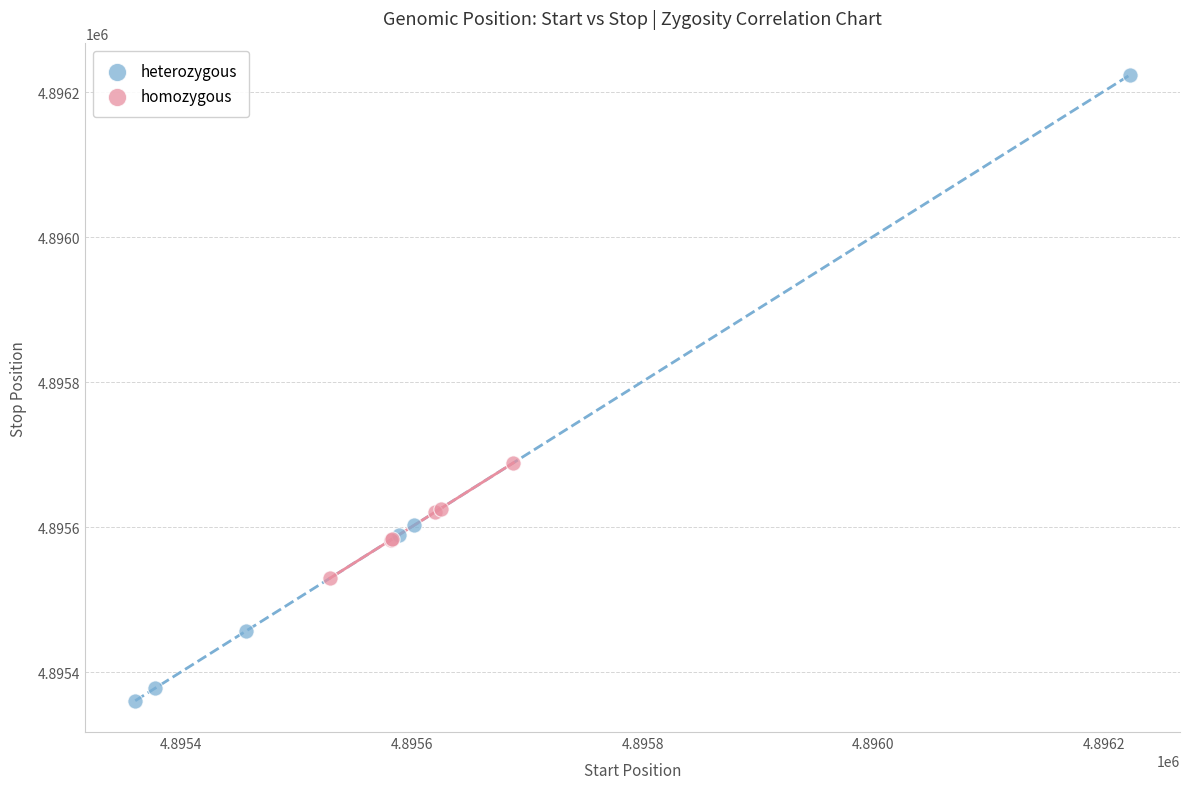

Which series reaches the minimum Y coordinate?

heterozygous